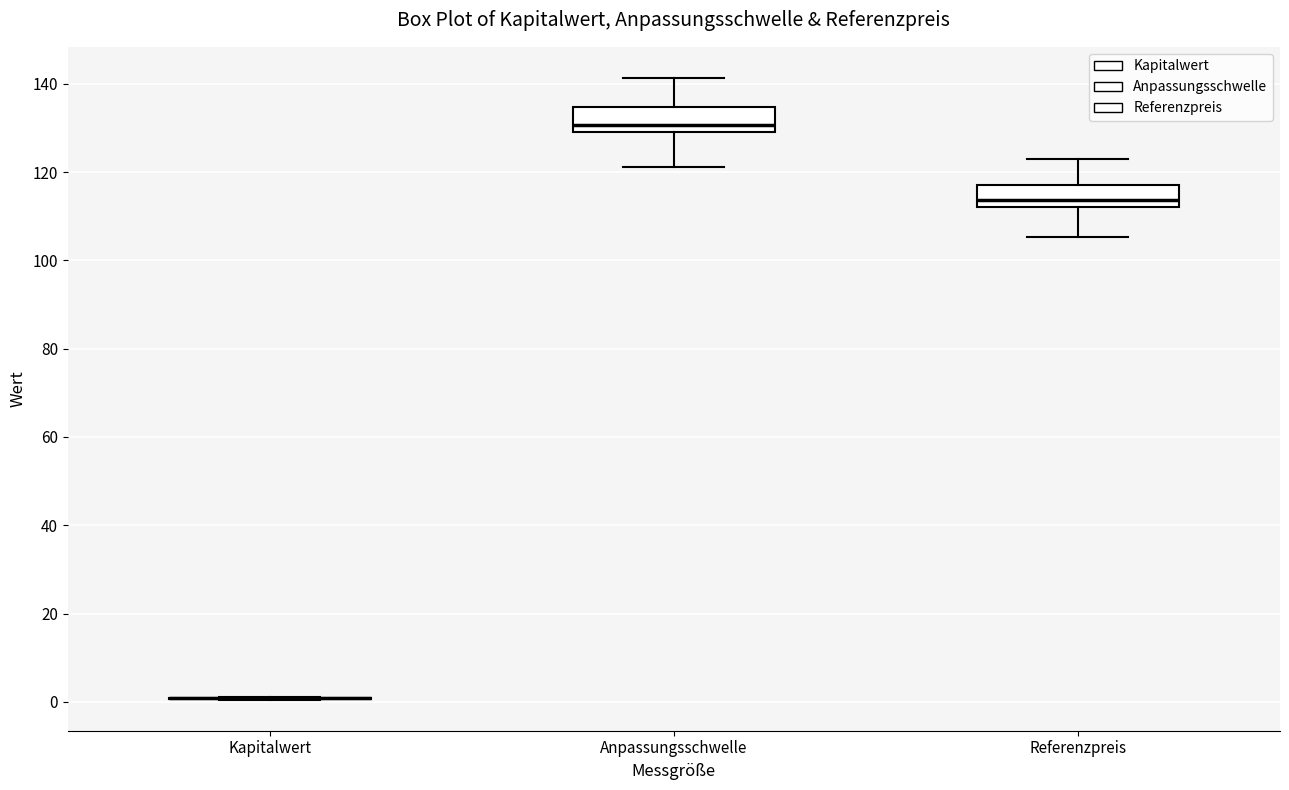

Where does the median line of the box for Referenzpreis sit on the y-axis? The values are not printed on the chart, so give them approximately, as read against the axis.

114